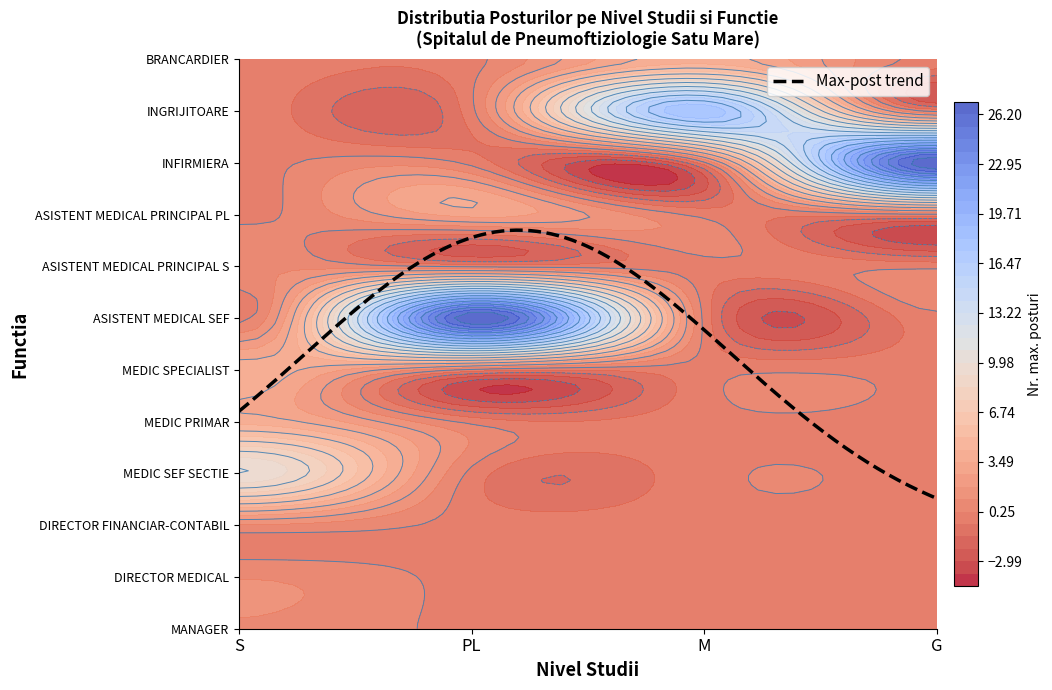

At which category is the sum across all series the highest?

PL